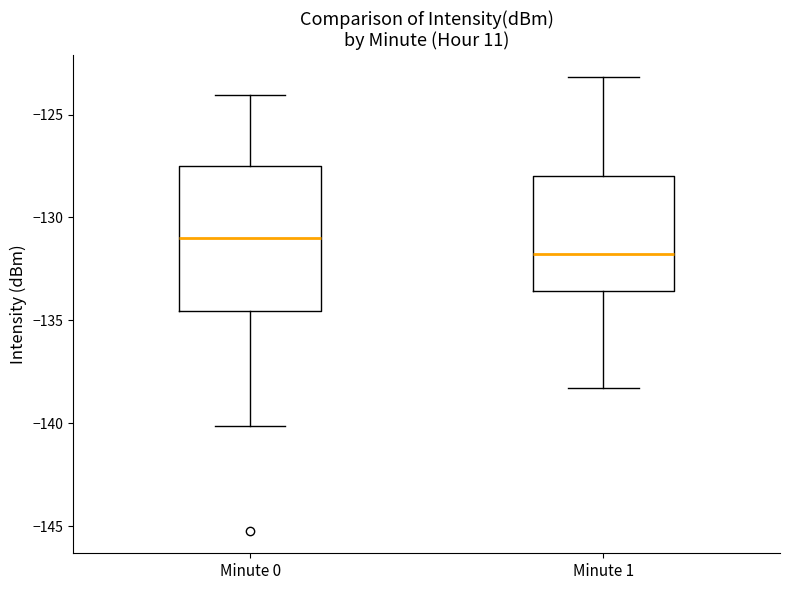

Comparing the boxes themselves (not the whiskers), which one is the tallest?

Minute 0